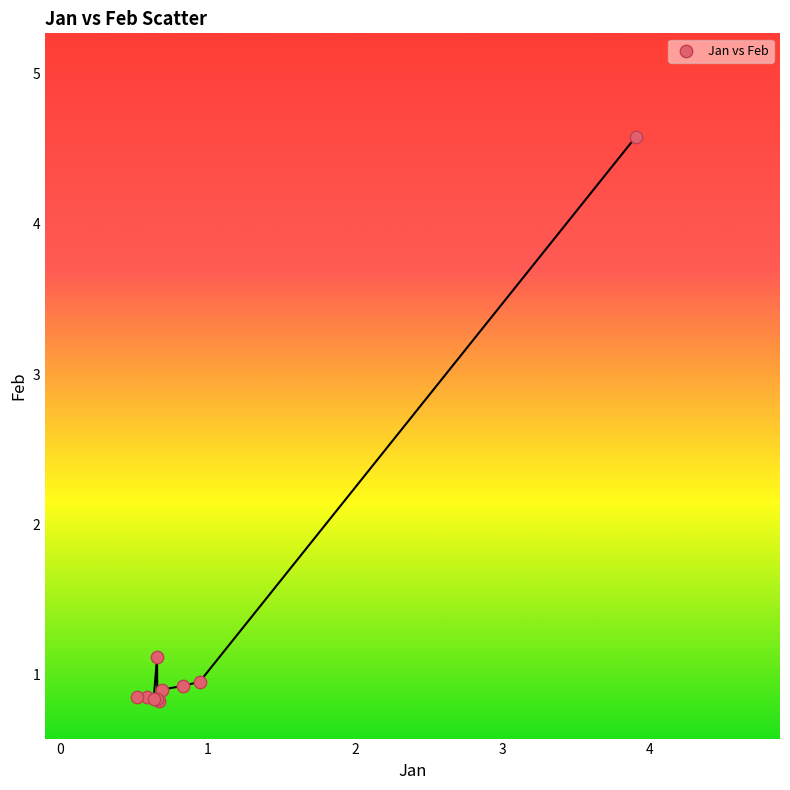

What Y value in the scatter plot is closest to 2?

1.1